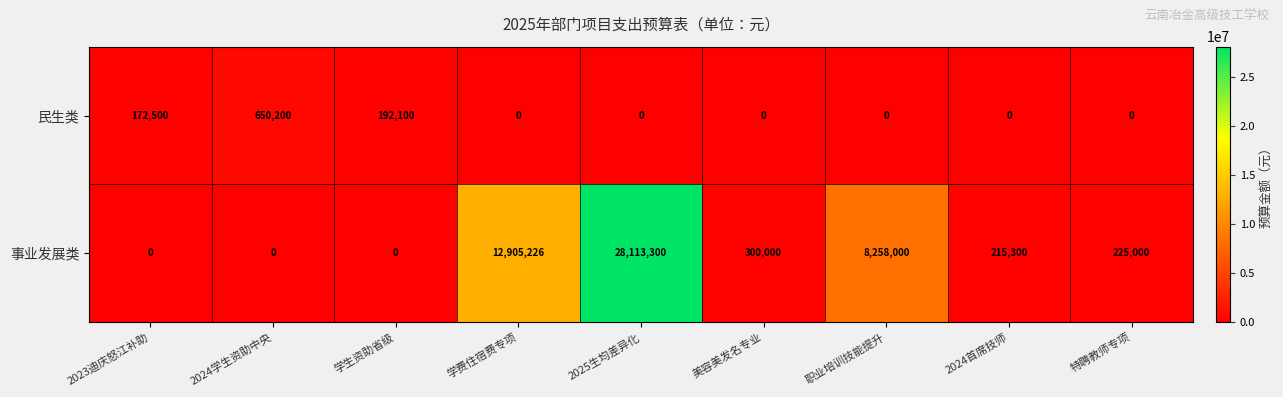

Between 2024首席技师 and 特聘教师专项, which series saw the biggest shift?

事业发展类